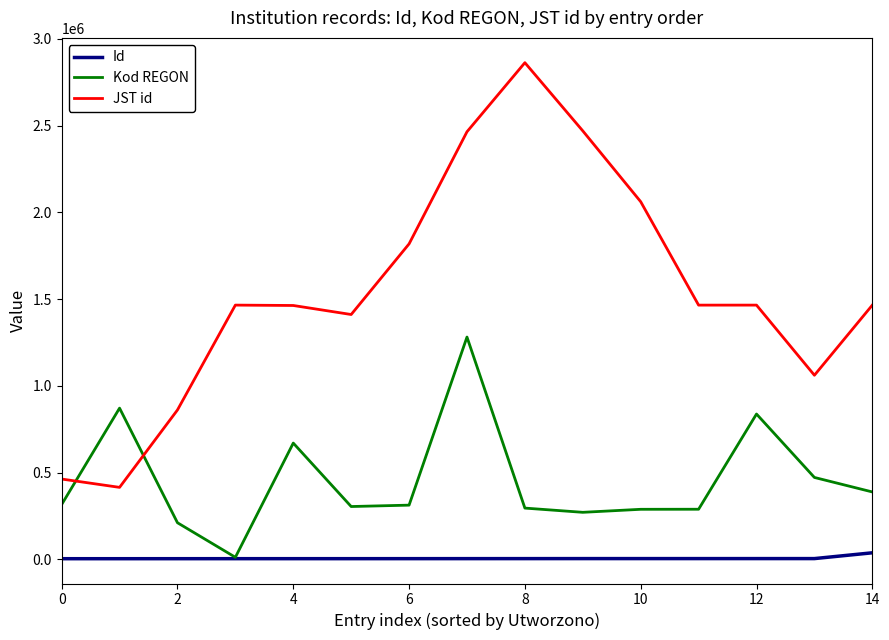

List the series in order of their peak value, highest first.

JST id, Kod REGON, Id